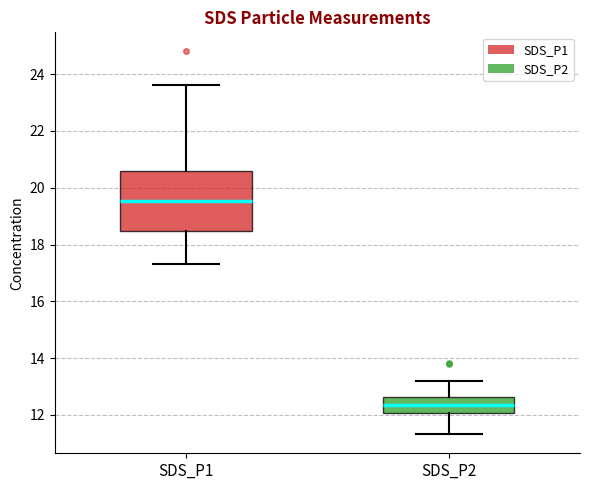

Which box is the tallest, from its lower edge to its upper edge?

SDS_P1